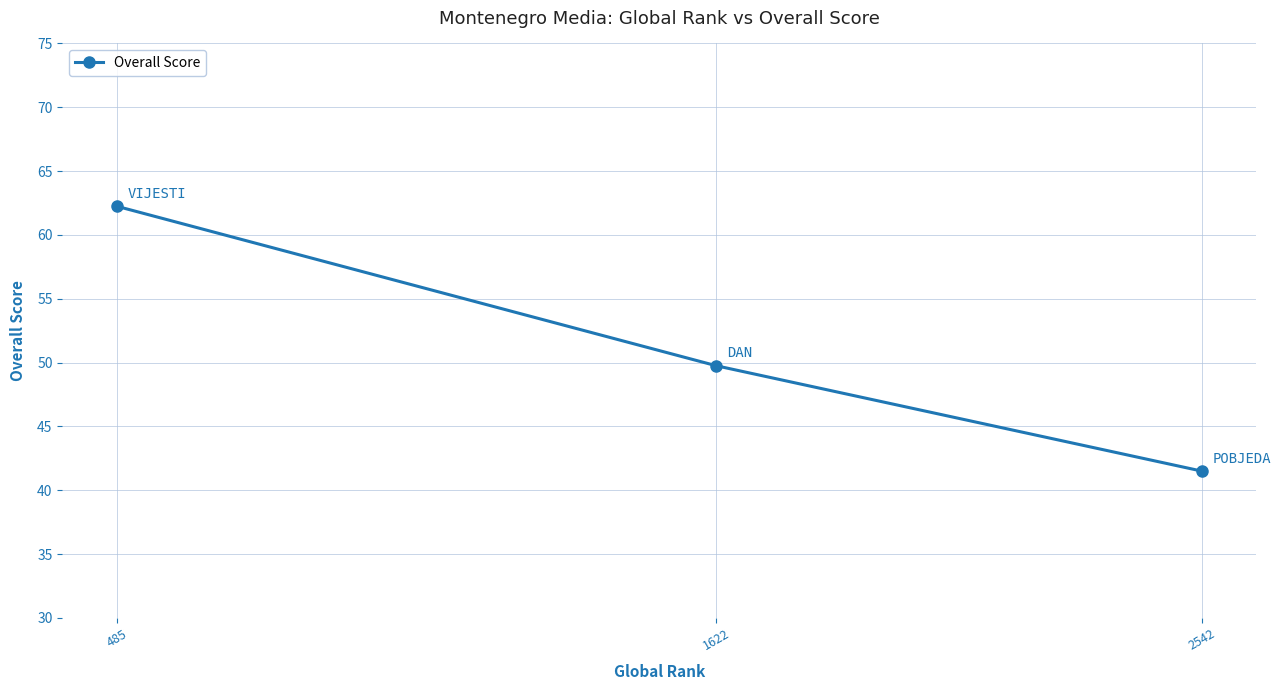

What is the change in value from 485 to 1622?

-12.5